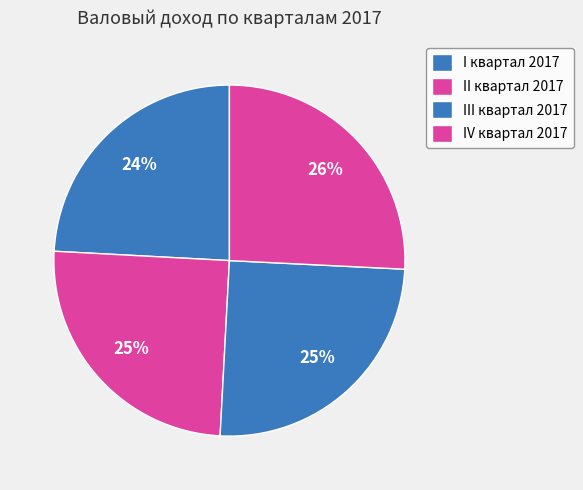

To the nearest percent, what is the difference between the III квартал 2017 and I квартал 2017 slice percentages?

1%